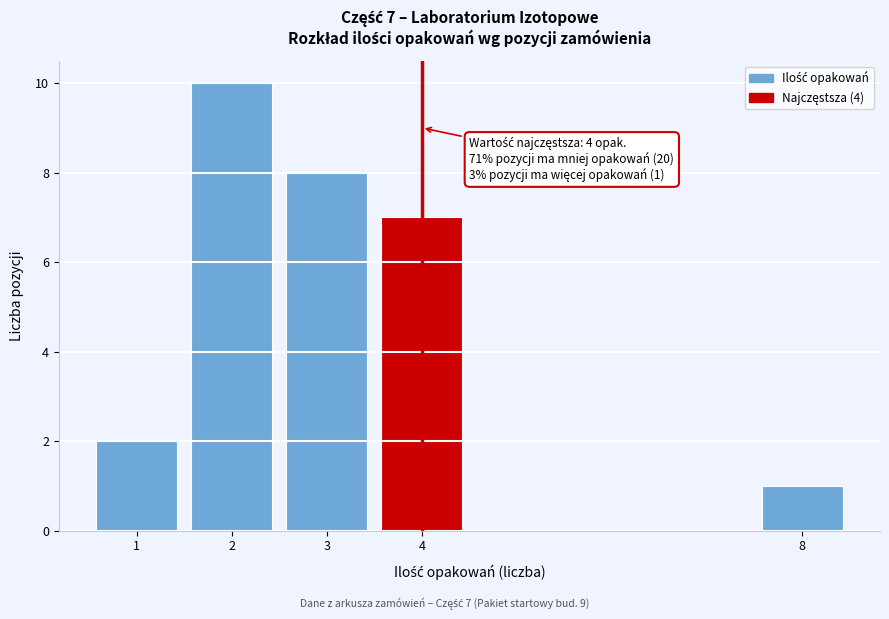

Reading right to left, extract all data points from this chart.

8=1	4=7	3=8	2=10	1=2